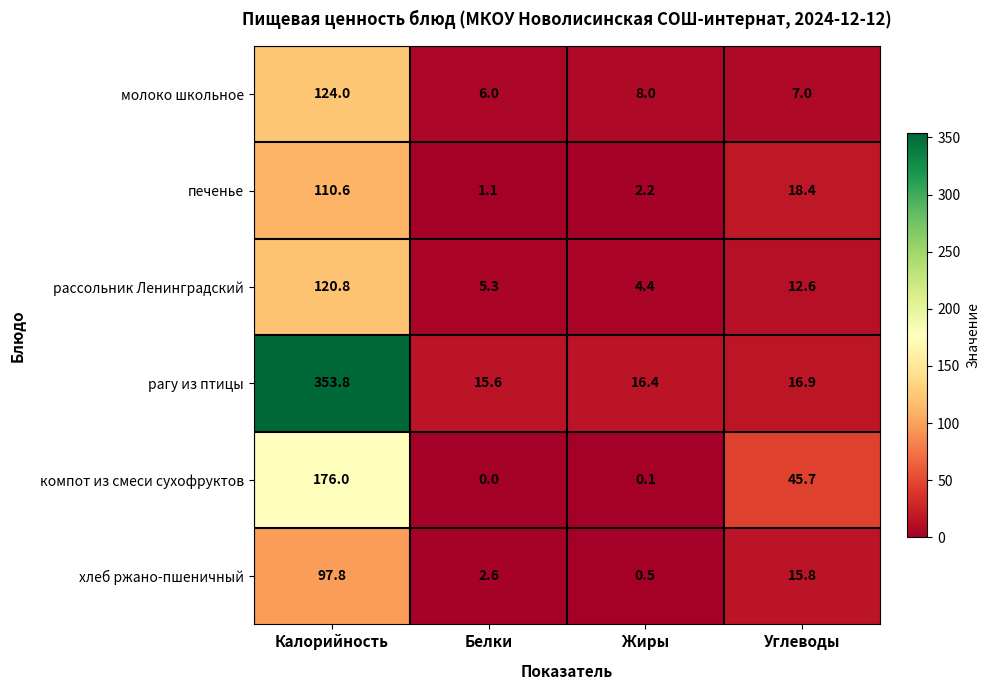

Count the number of categories in the chart.

4